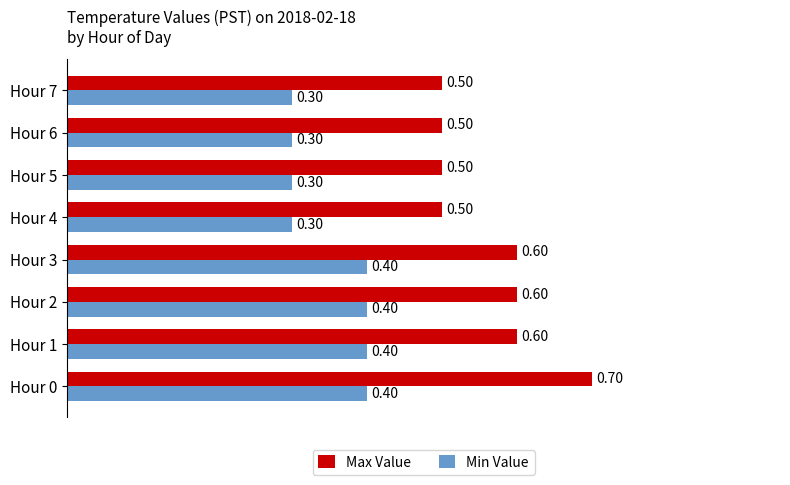

What are all the series names shown in the legend?

Max Value, Min Value